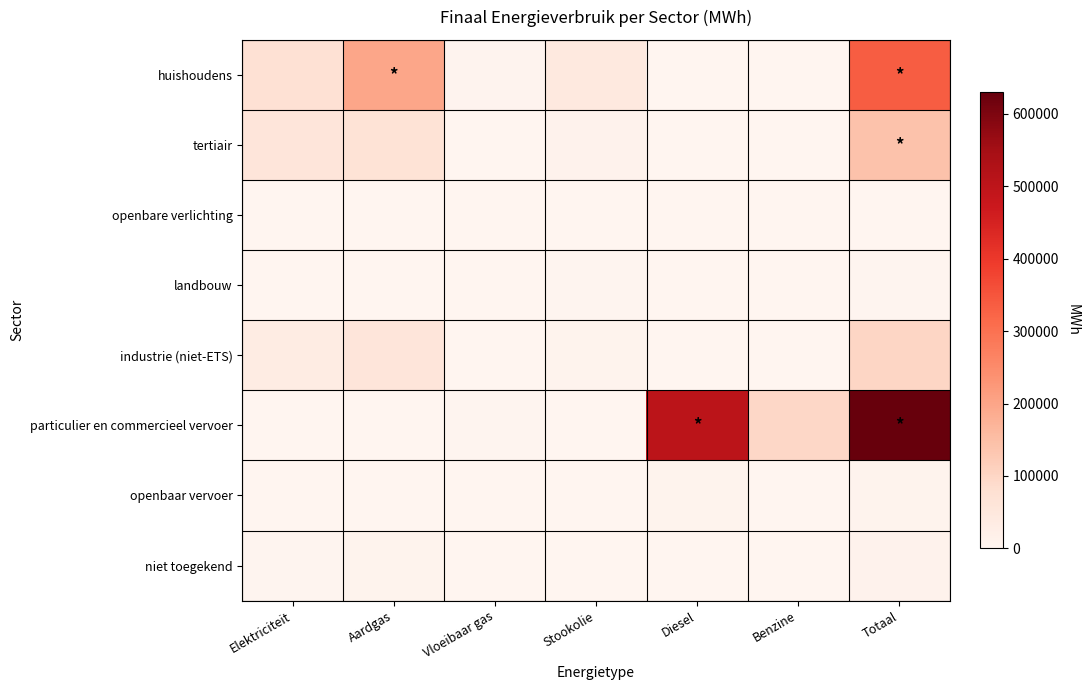

Reading right to left, transcribe all the data shown in this chart.

huishoudens: Totaal=336482.3	Benzine=0.0	Diesel=0.0	Stookolie=46718.4	Vloeibaar gas=6164.0	Aardgas=198670.0	Elektriciteit=71977.1
tertiair: Totaal=140530.6	Benzine=0.0	Diesel=0.0	Stookolie=11467.9	Vloeibaar gas=638.5	Aardgas=67698.0	Elektriciteit=57899.9
openbare verlichting: Totaal=2022.6	Benzine=0.0	Diesel=0.0	Stookolie=0.0	Vloeibaar gas=0.0	Aardgas=0.0	Elektriciteit=2022.6
landbouw: Totaal=4622.0	Benzine=0.0	Diesel=0.0	Stookolie=2983.3	Vloeibaar gas=8.6	Aardgas=602.9	Elektriciteit=914.2
industrie (niet-ETS): Totaal=99162.5	Benzine=0.0	Diesel=0.0	Stookolie=8062.3	Vloeibaar gas=282.6	Aardgas=57277.8	Elektriciteit=32279.0
particulier en commercieel vervoer: Totaal=629981.4	Benzine=97346.4	Diesel=502910.8	Stookolie=0.0	Vloeibaar gas=2819.1	Aardgas=42.5	Elektriciteit=14.9
openbaar vervoer: Totaal=8137.5	Benzine=0.0	Diesel=7795.2	Stookolie=0.0	Vloeibaar gas=0.0	Aardgas=0.0	Elektriciteit=0.0
niet toegekend: Totaal=11046.8	Benzine=0.0	Diesel=0.0	Stookolie=0.0	Vloeibaar gas=0.0	Aardgas=7752.0	Elektriciteit=3294.8